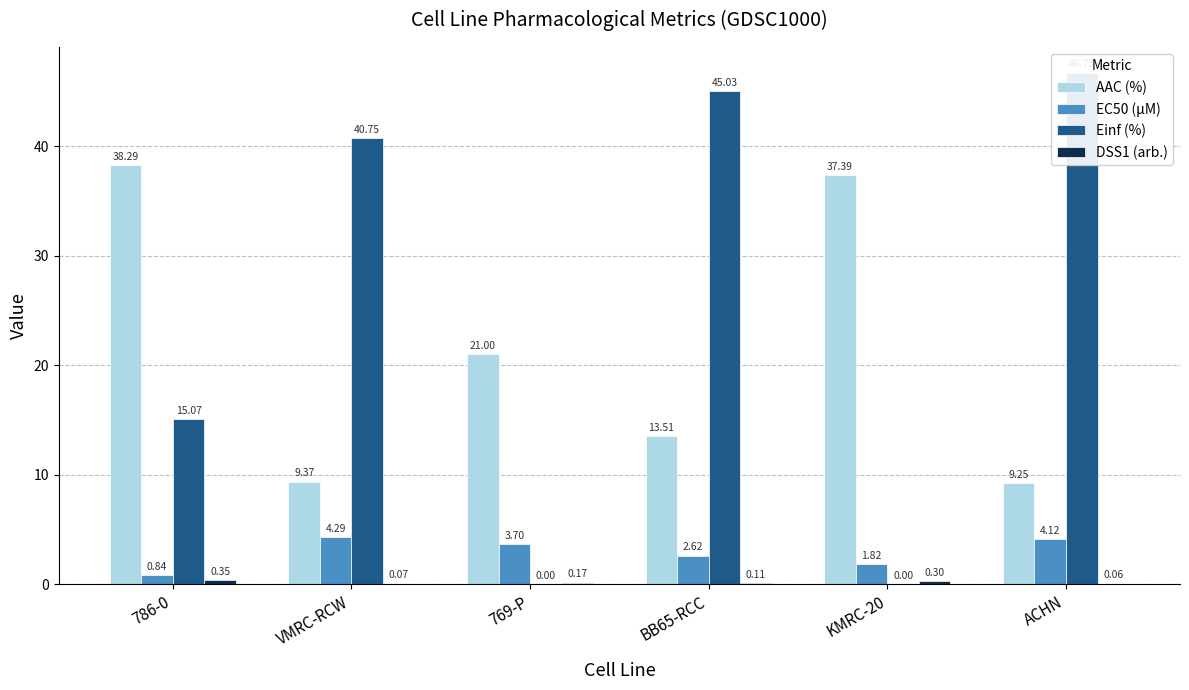

Reading left to right, transcribe all the data shown in this chart.

AAC (%): 786-0=38.3	VMRC-RCW=9.4	769-P=21.0	BB65-RCC=13.5	KMRC-20=37.4	ACHN=9.2
EC50 (µM): 786-0=0.8	VMRC-RCW=4.3	769-P=3.7	BB65-RCC=2.6	KMRC-20=1.8	ACHN=4.1
Einf (%): 786-0=15.1	VMRC-RCW=40.7	769-P=0.0	BB65-RCC=45.0	KMRC-20=0.0	ACHN=46.7
DSS1 (arb.): 786-0=0.4	VMRC-RCW=0.1	769-P=0.2	BB65-RCC=0.1	KMRC-20=0.3	ACHN=0.1